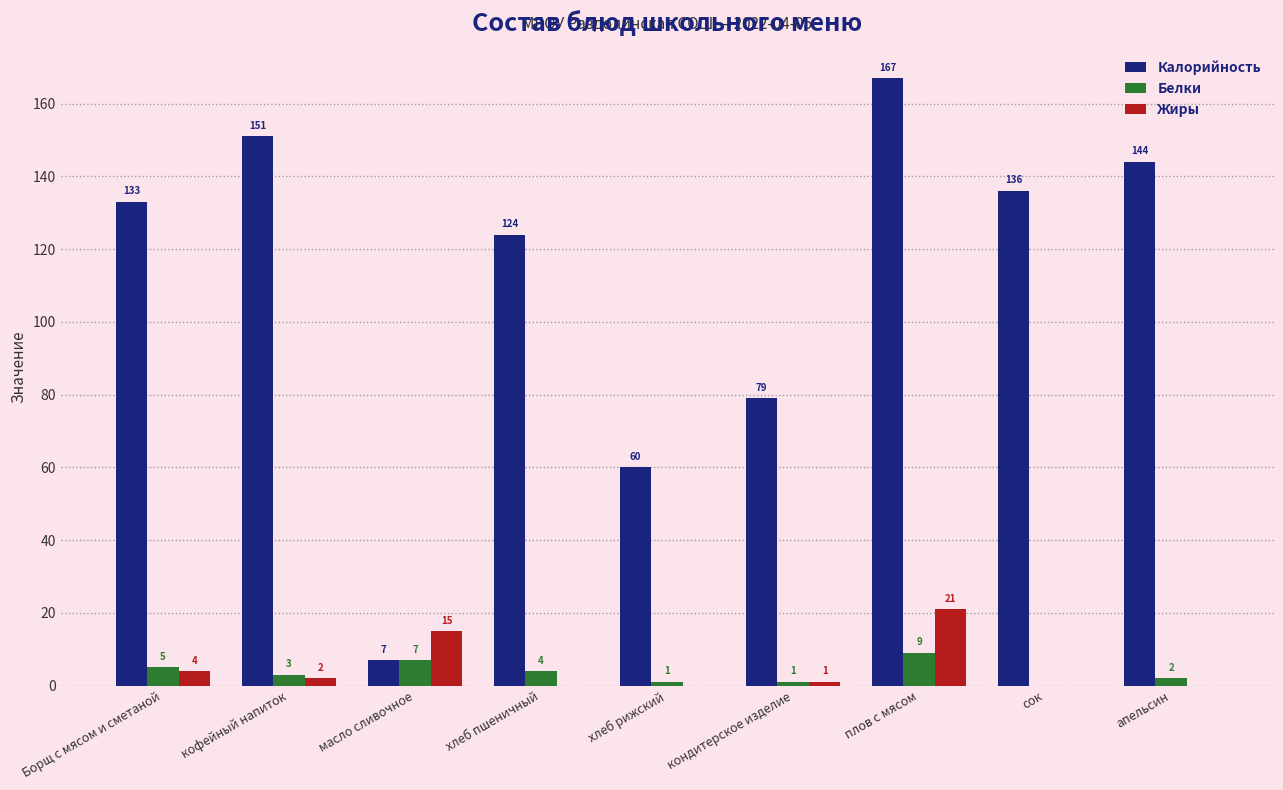

Read the Калорийность value at сок, to the nearest 10.

140